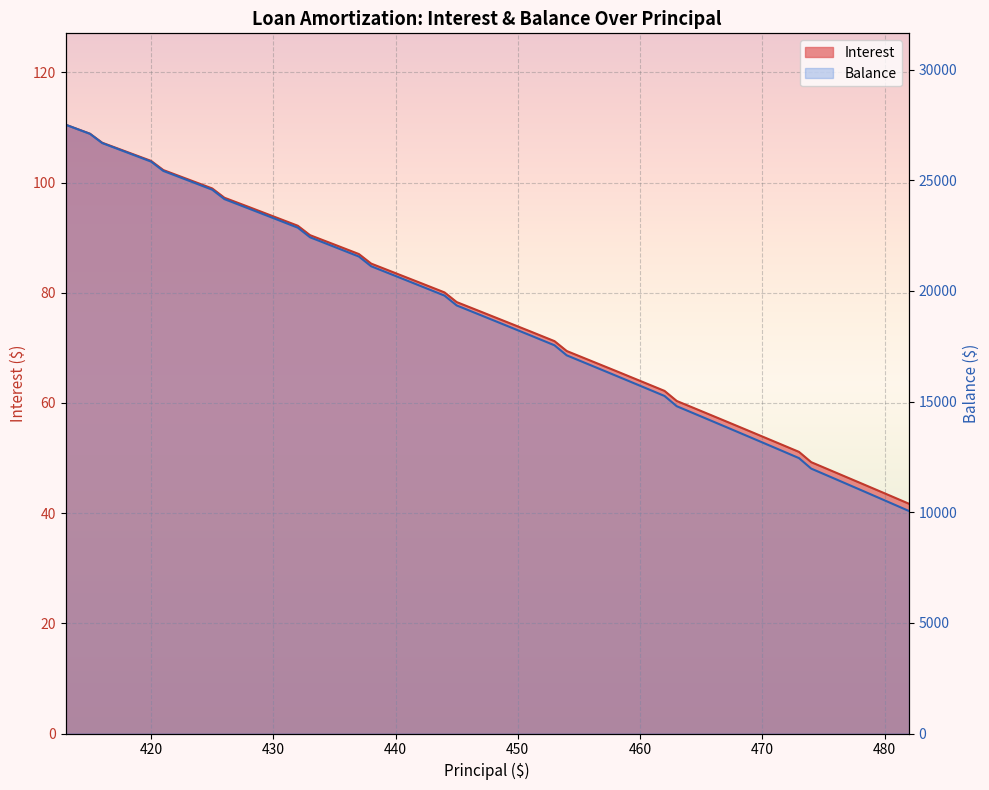

What are all the series names shown in the legend?

Interest, Balance